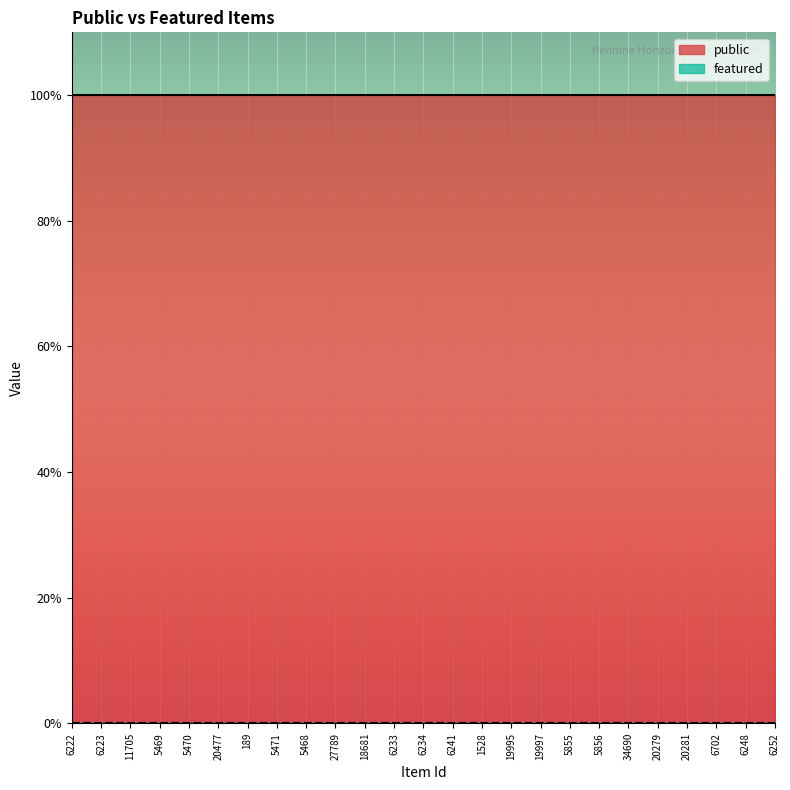

What is the label of the 1st point from the right?

6252